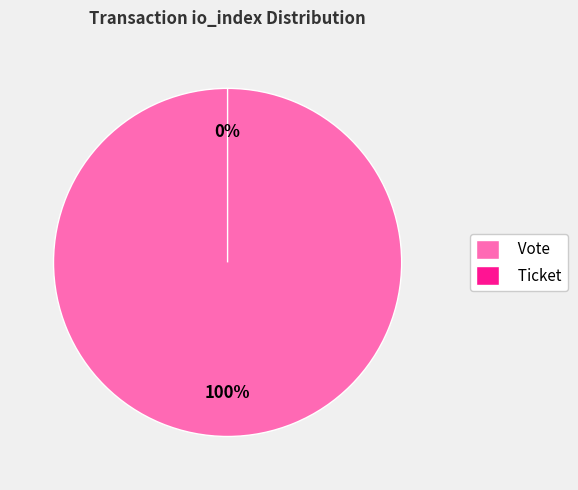

How many slices are in this pie chart?

2